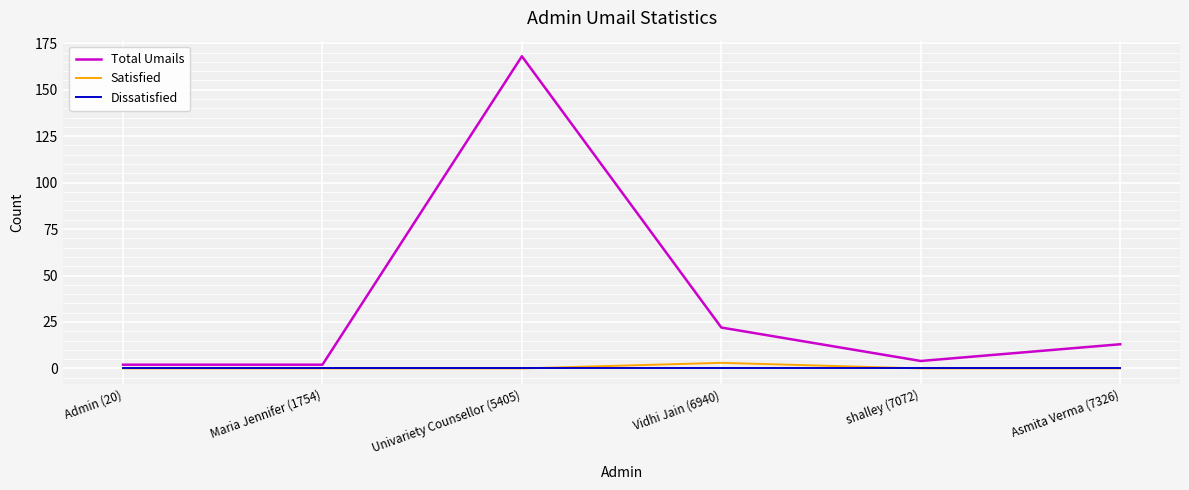

What position from the right is Asmita Verma (7326)?

1